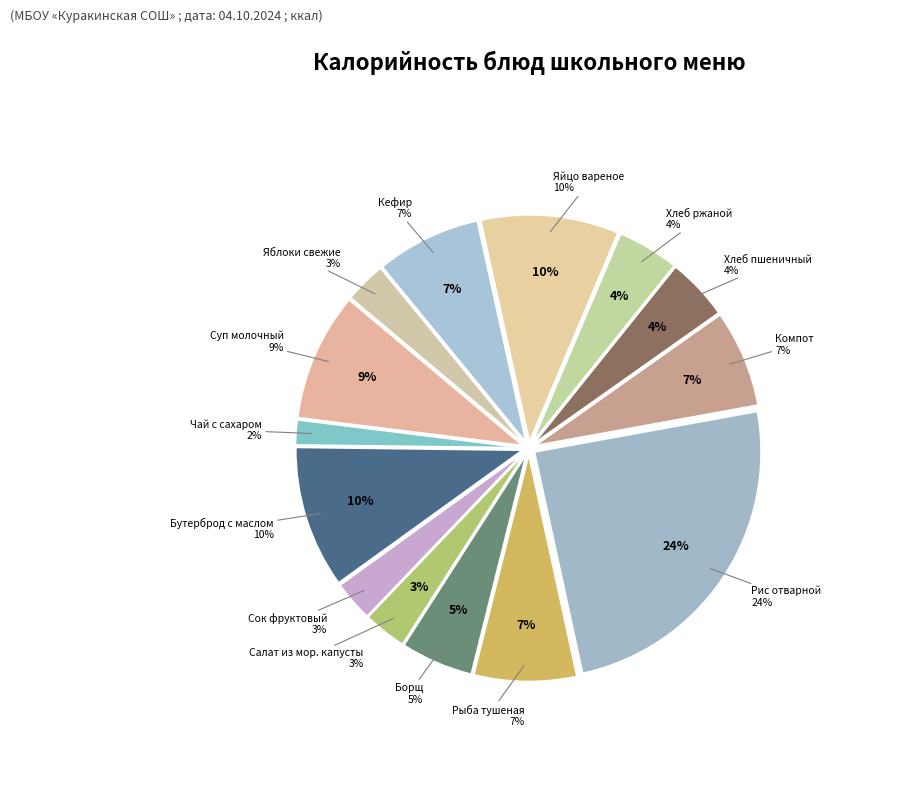

Does any single category account for the majority?

No